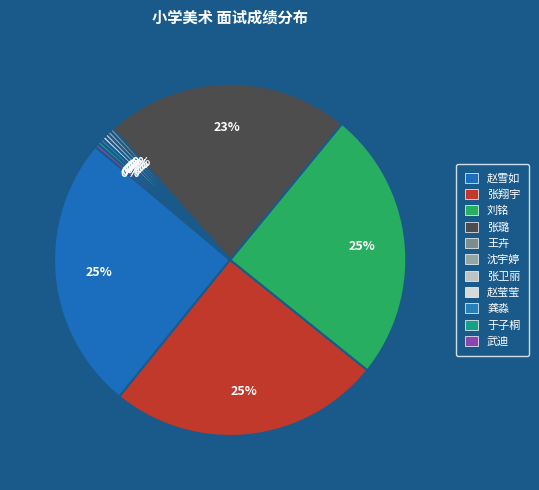

To the nearest percent, what is the combined percentage of 张卫丽 and 龚淼?

1%